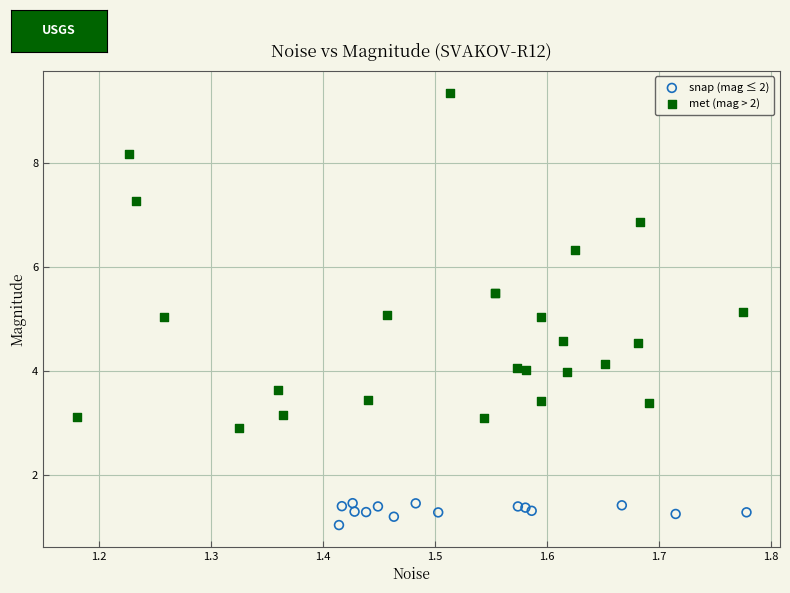

Which series contains the highest Y value?

met (mag > 2)